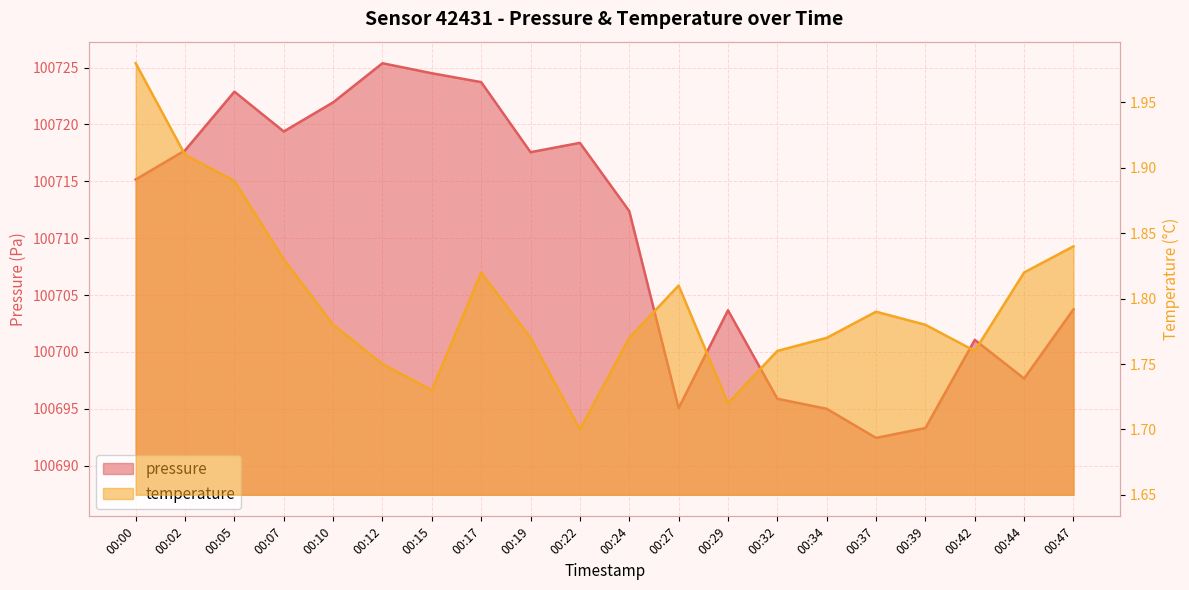

Which series has the largest total across all categories?

pressure